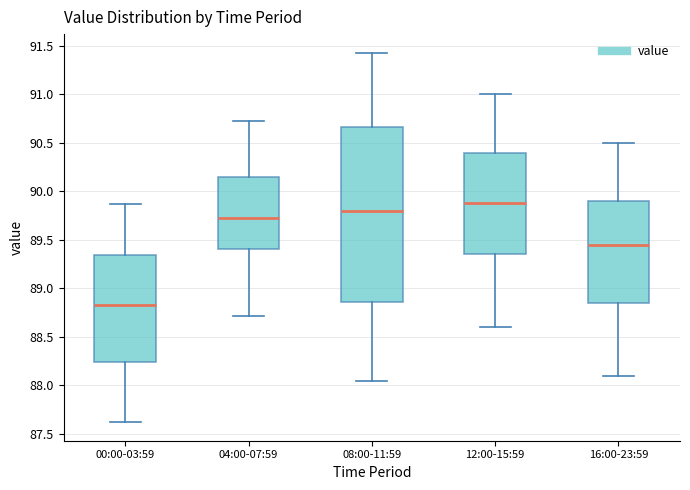

Where is the upper edge of the box for 08:00-11:59 on the y-axis? The values are not printed on the chart, so give them approximately, as read against the axis.

90.65